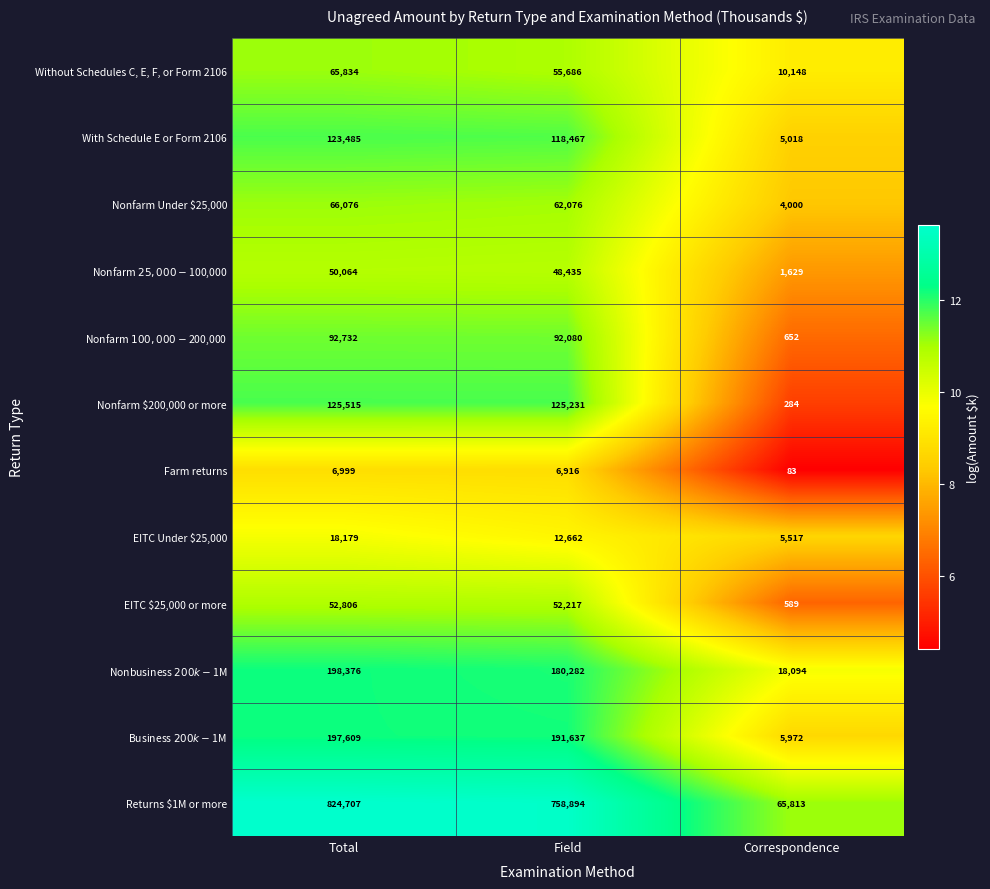

Rank the series at Field from lowest to highest value.

Farm returns, EITC Under $25,000, Nonfarm $25,000-$100,000, EITC $25,000 or more, Without Schedules C, E, F, or Form 2106, Nonfarm Under $25,000, Nonfarm $100,000-$200,000, With Schedule E or Form 2106, Nonfarm $200,000 or more, Nonbusiness $200k-$1M, Business $200k-$1M, Returns $1M or more